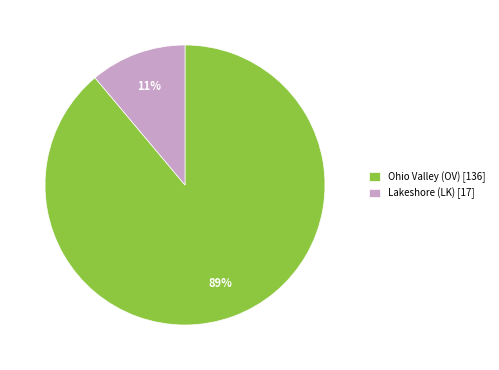

To the nearest percent, what is the difference between the largest and smallest slice percentages?

78%